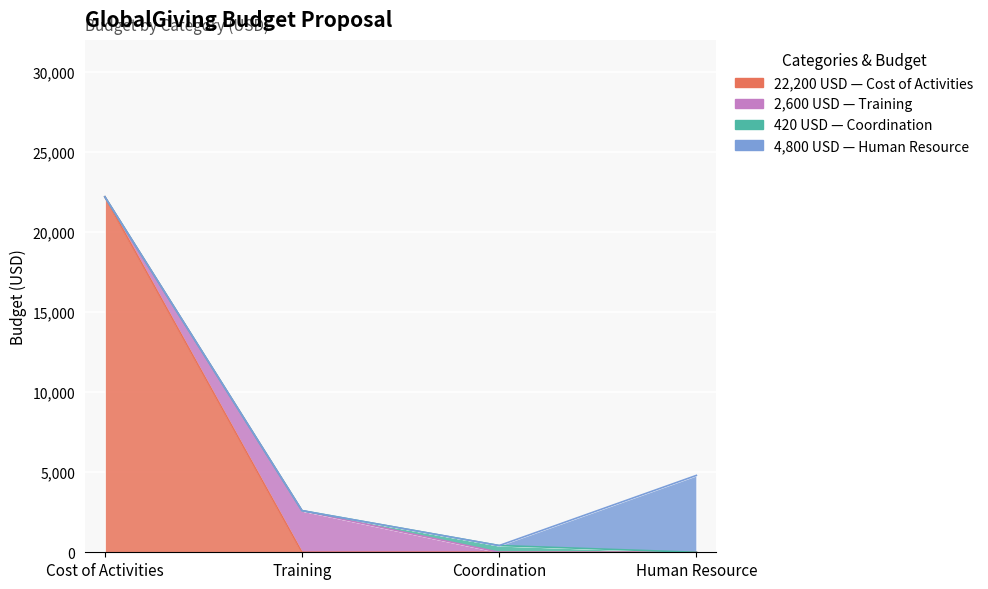

Reading left to right, list all the values displayed in this chart.

22200	2600	420	4800